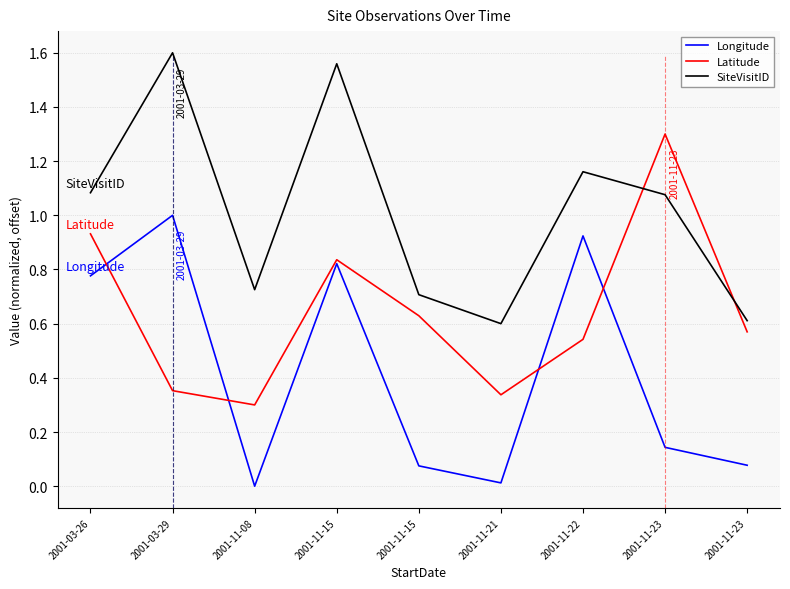

How many categories are shown in the chart?

9